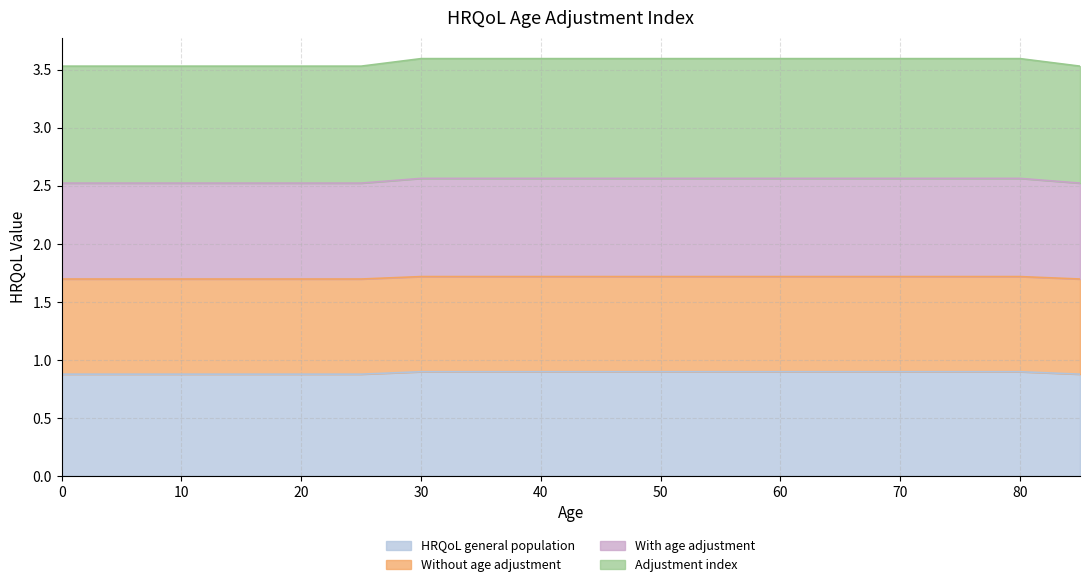

What is the sum of all Adjustment index values?

16.0